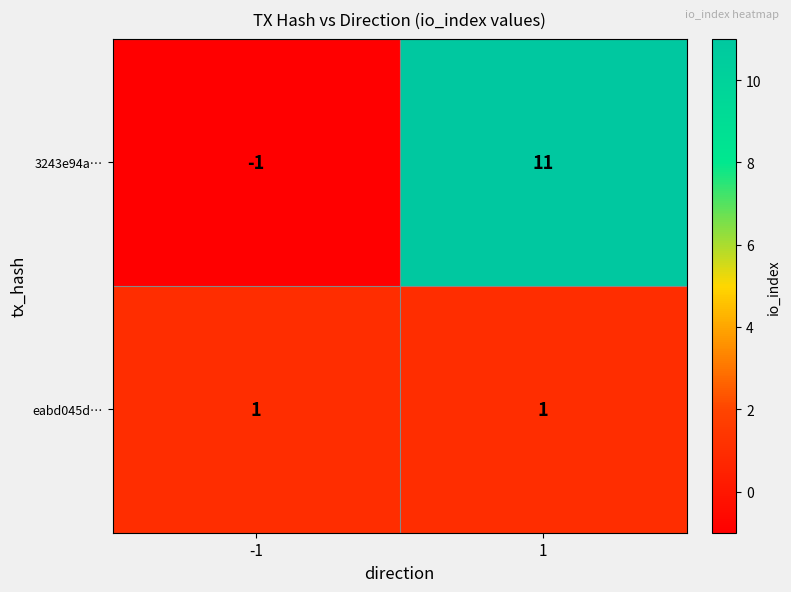

Reading left to right, what are all the values shown in this chart?

3243e94a…: -1=-1	1=11
eabd045d…: -1=1	1=1